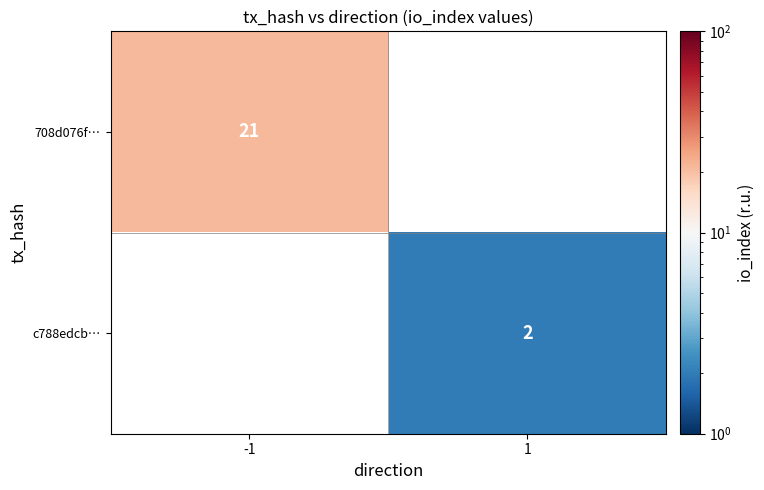

The value of c788edcb… at 1 is 3. True or false?

False